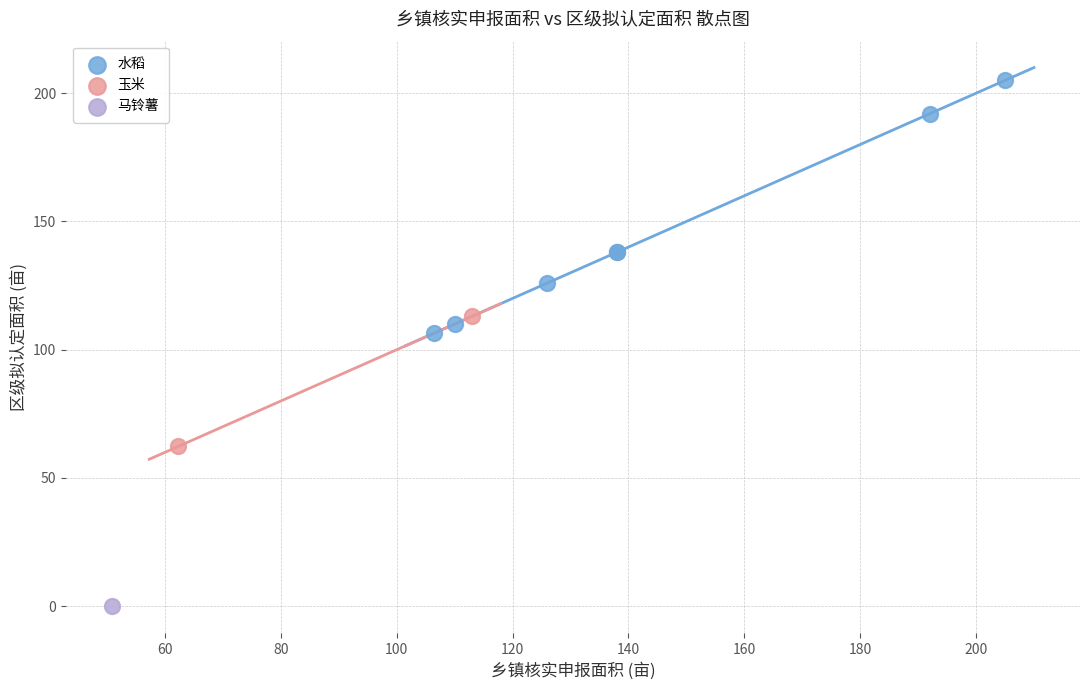

What are all the series names shown in the legend?

水稻, 玉米, 马铃薯